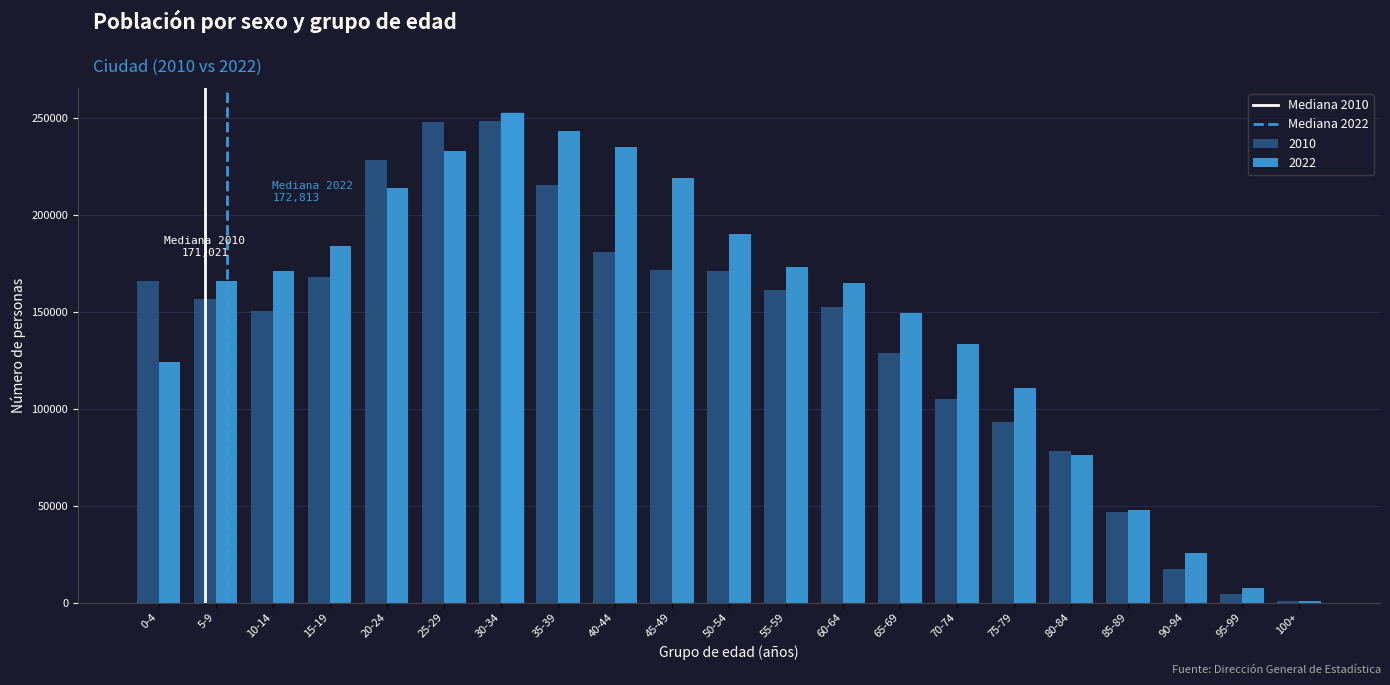

Which series has the largest total across all categories?

2022